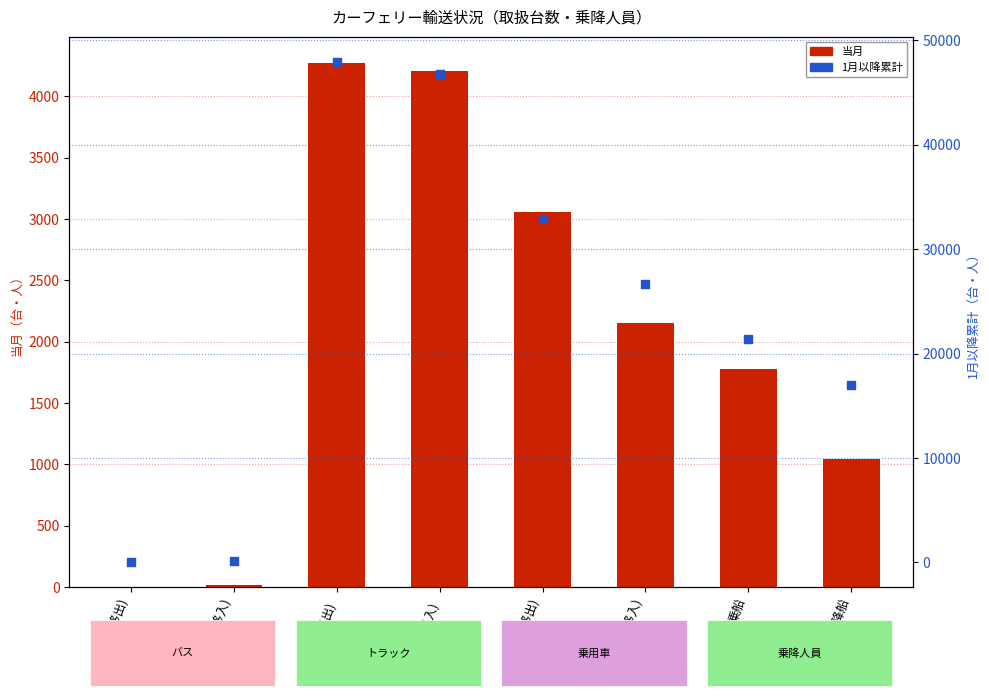

Is the value of 当月 at トラック(移入) greater than the value of 1月以降累計 at 乗用車(移出)?

No